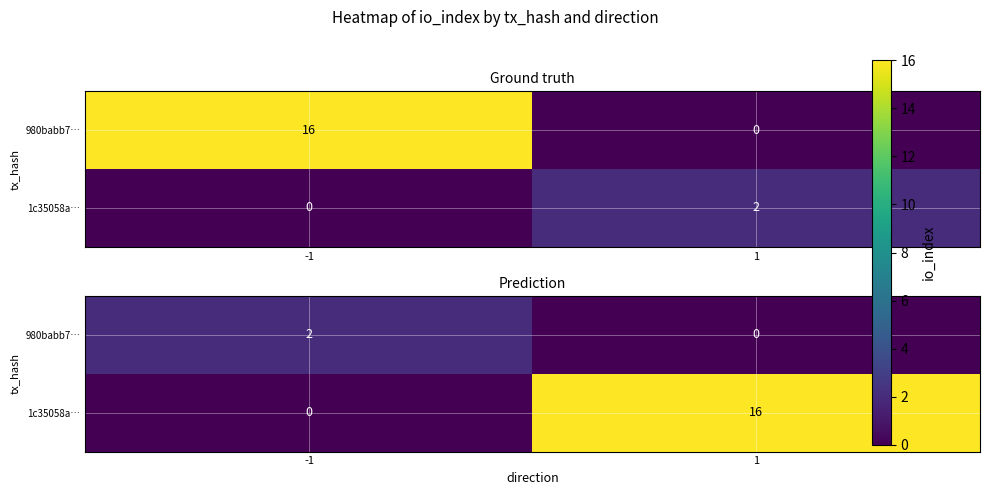

Read the 980babb7… value at -1.

2